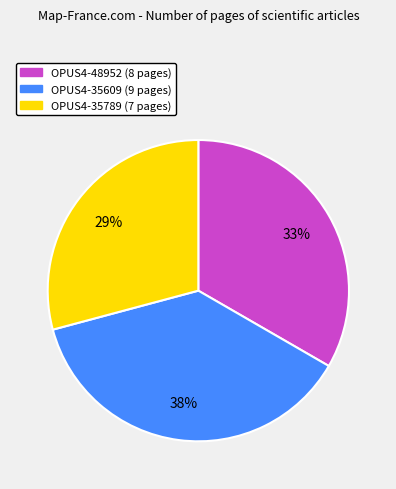

Combined, do OPUS4-35609 and OPUS4-35789 account for over 50%?

Yes